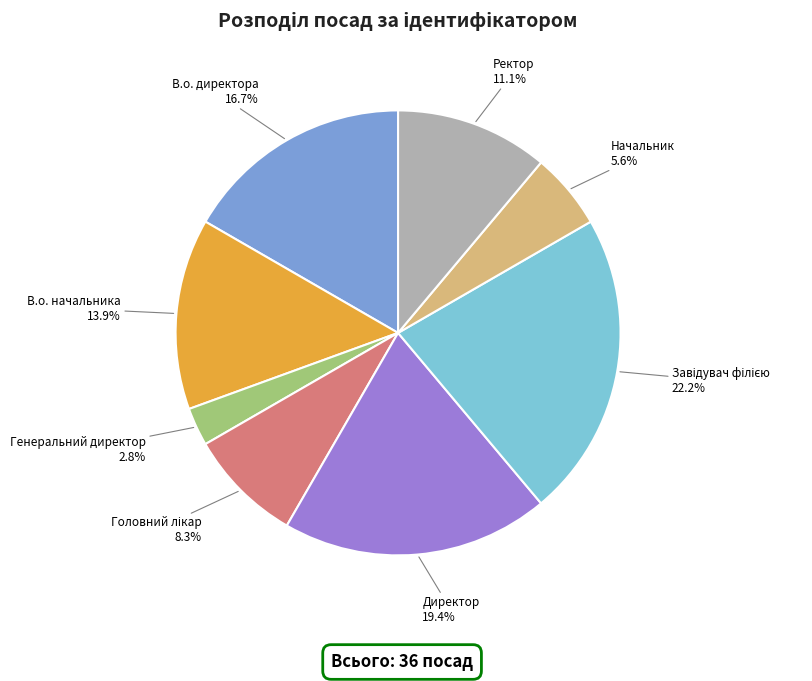

Approximately how many times larger is the value at В.о. начальника compared to Начальник?

2.5